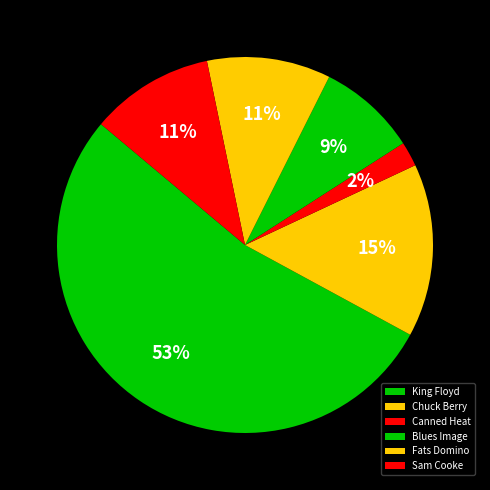

What is the smallest slice in the pie chart?

Canned Heat